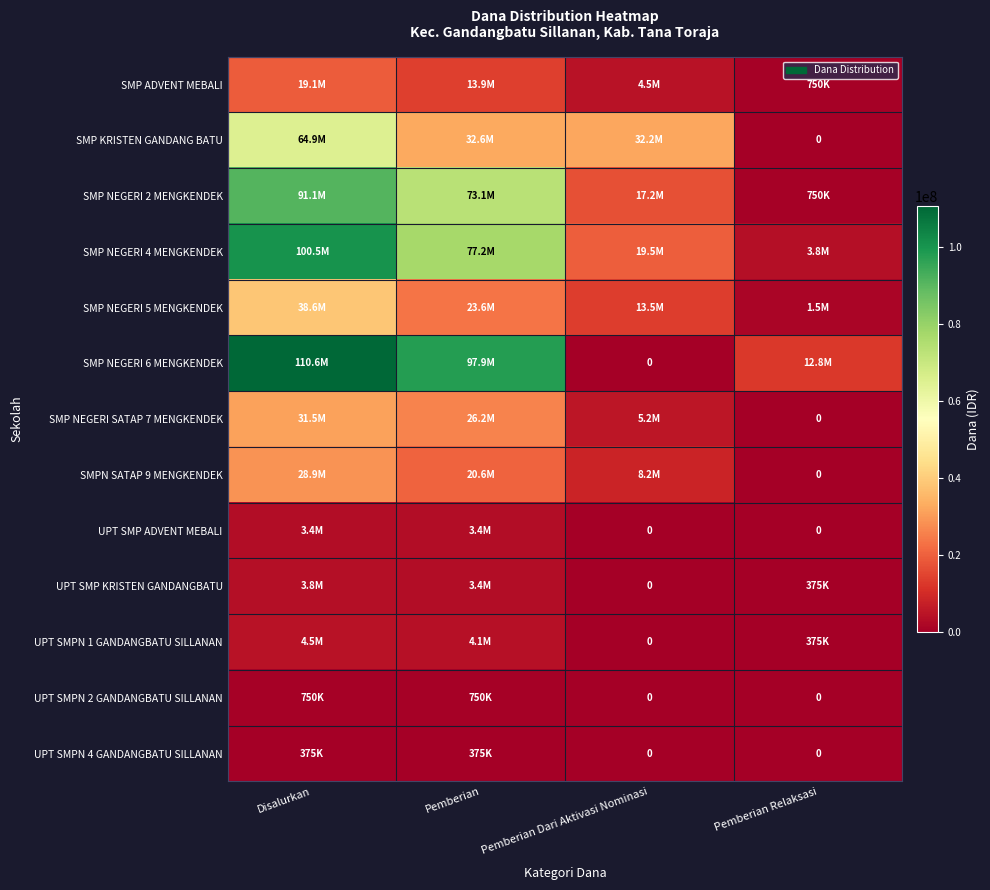

At which label does SMP NEGERI 2 MENGKENDEK first exceed 73125000?

Disalurkan